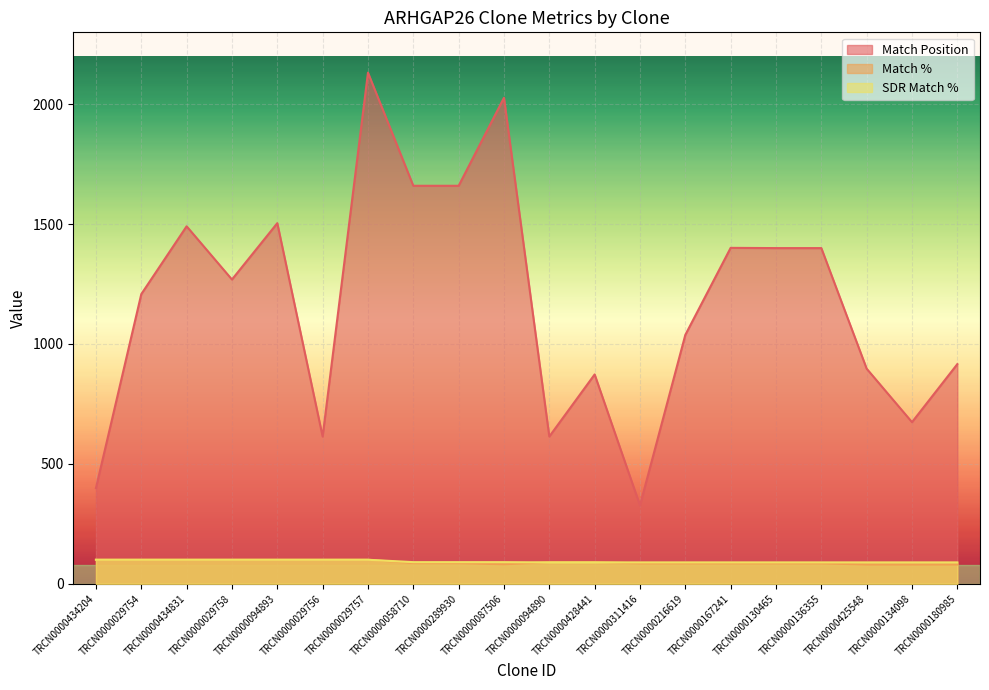

At which label is Match Position closest to 1229?

TRCN0000029754